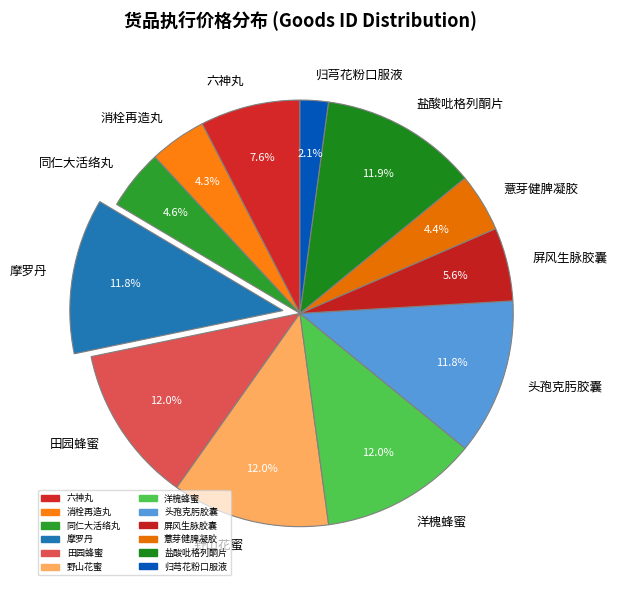

To the nearest percent, what is the average slice percentage?

8%